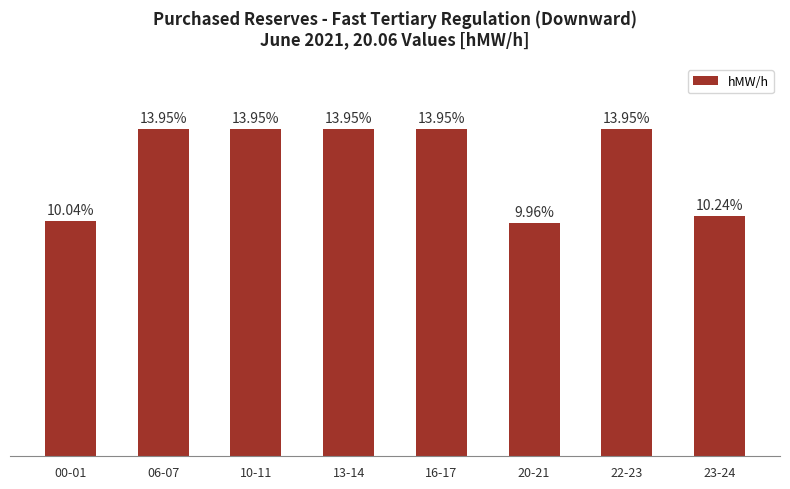

Does the chart contain stacked bars?

No